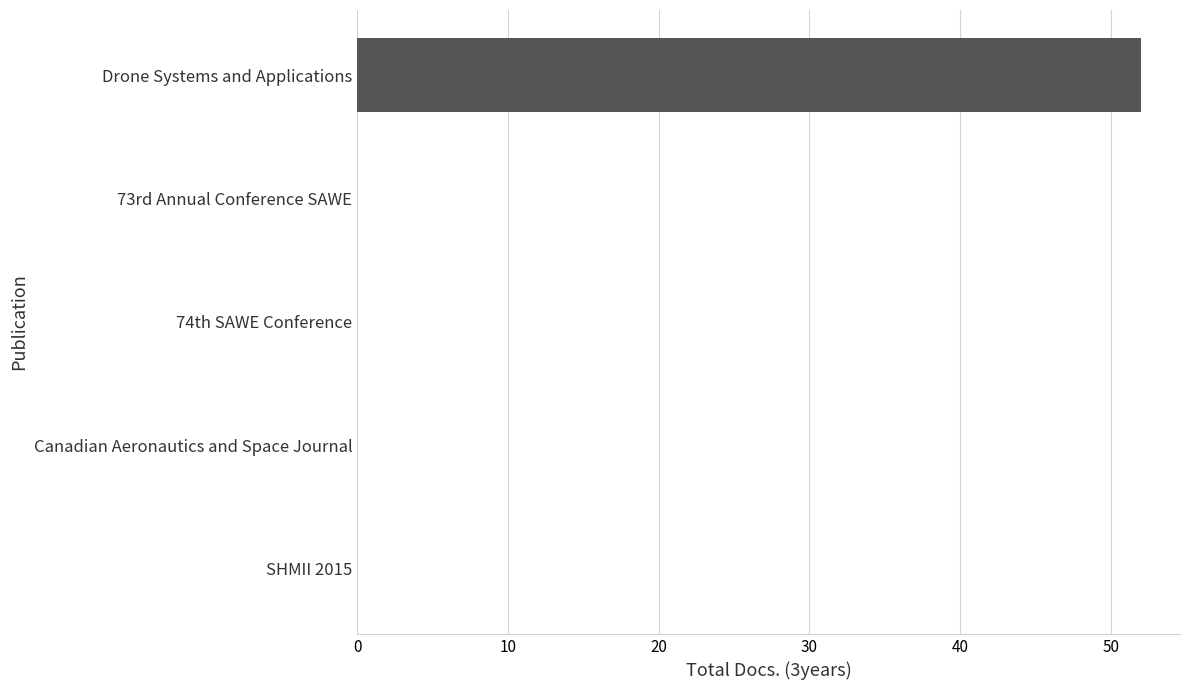

Between Drone Systems and Applications and Canadian Aeronautics and Space Journal, which is larger?

Drone Systems and Applications